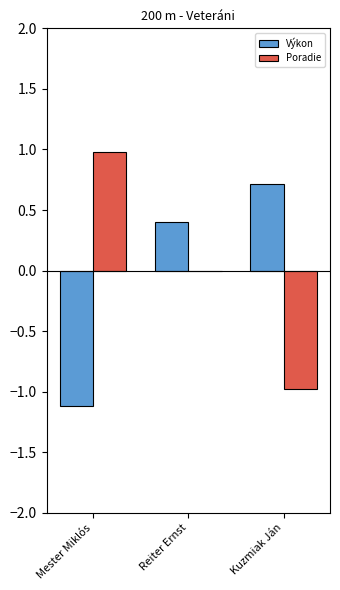

Where does the Poradie series first go above 0?

Mester Miklós